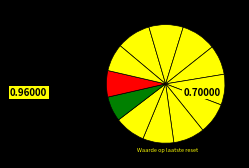

How many slices are in this pie chart?

12